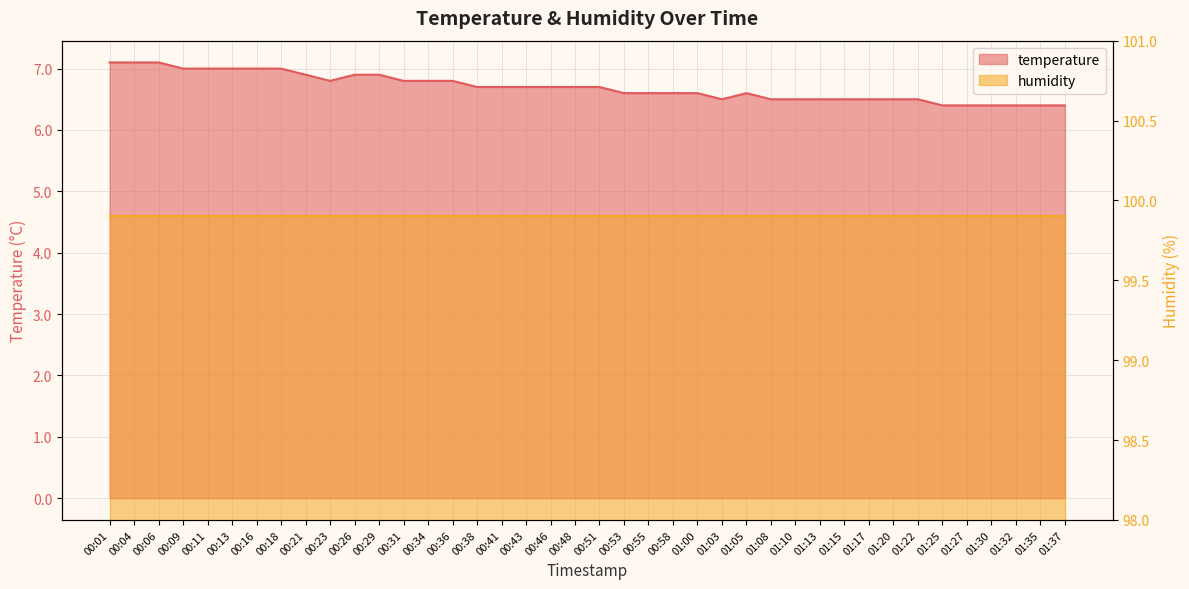

How many values are between 6 and 7?

37